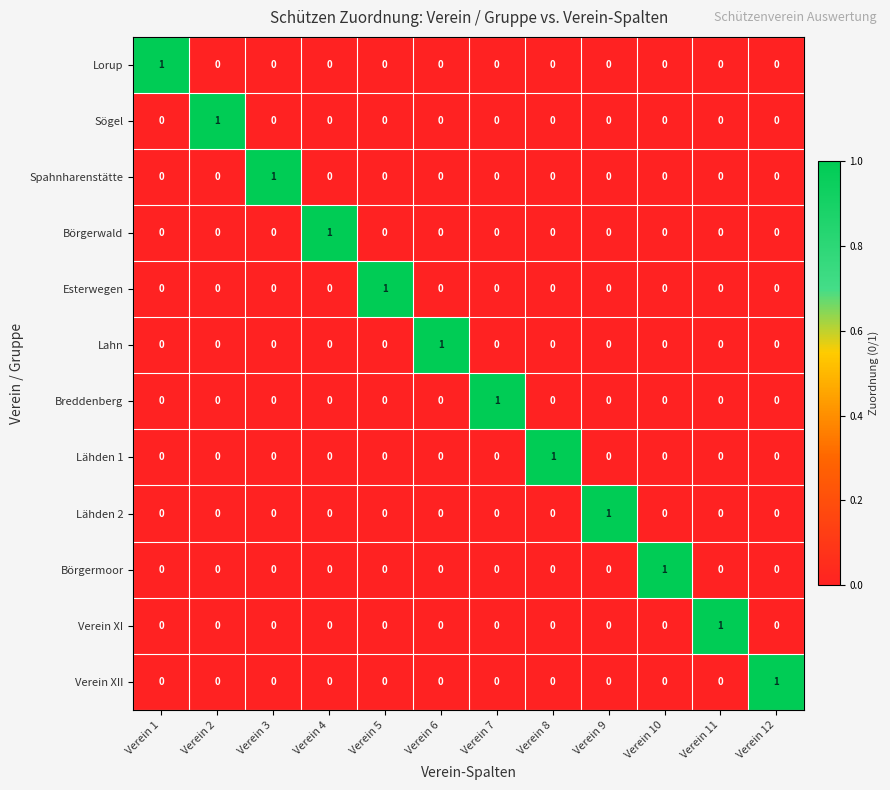

At which label does Lahn reach its peak?

Verein 6